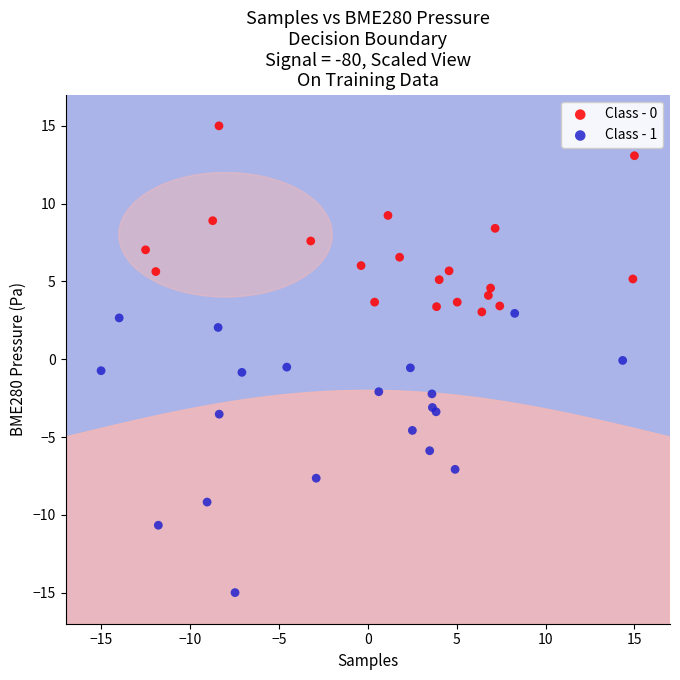

Which series has the widest spread of Y values?

Class - 1